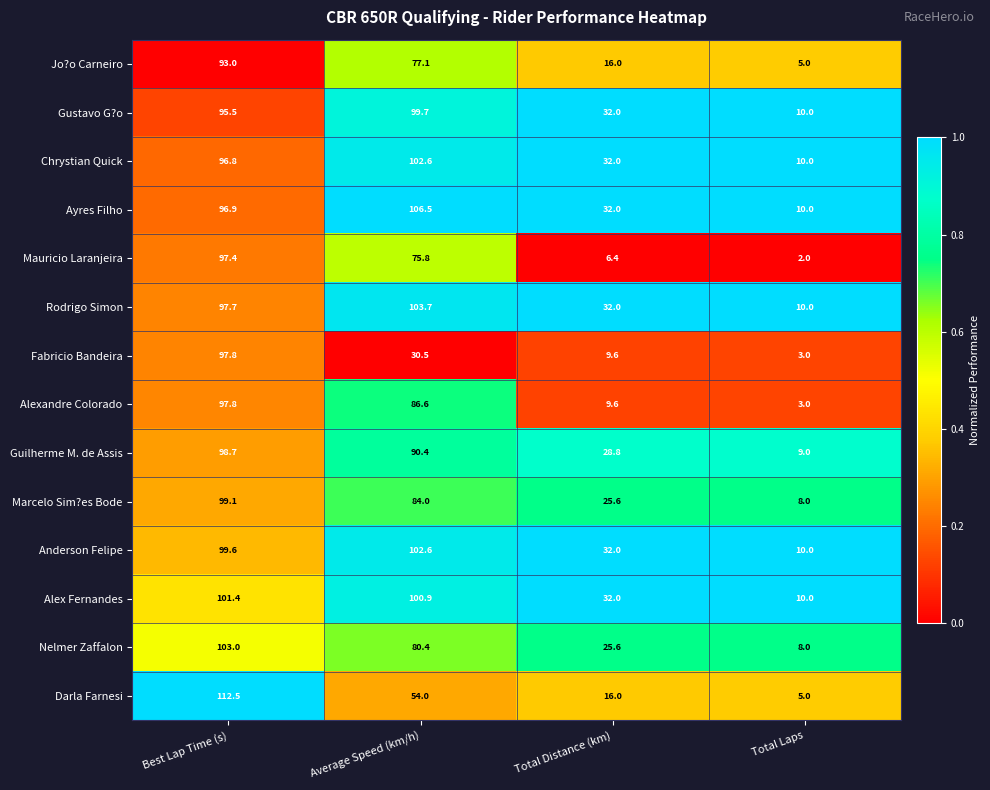

The value of Darla Farnesi at Best Lap Time (s) is 112.5. True or false?

True